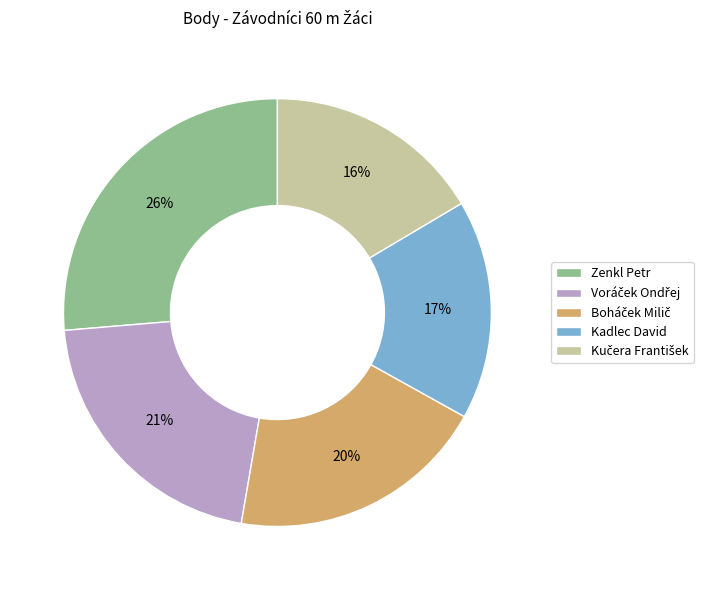

What is the largest slice in the pie chart?

Zenkl Petr